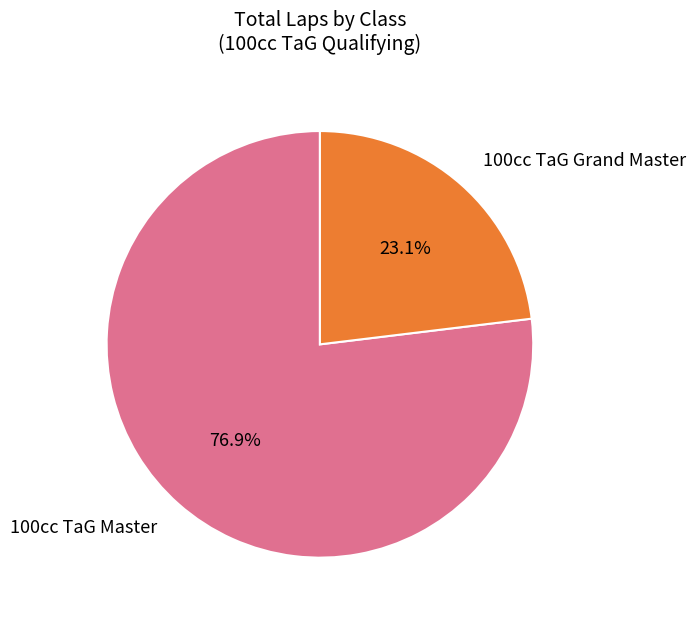

To the nearest percent, what is the average slice percentage?

50%